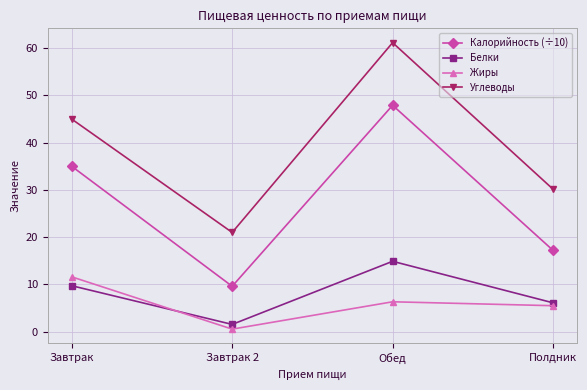

True or false: Калорийность (÷10) and Жиры cross at least once.

False